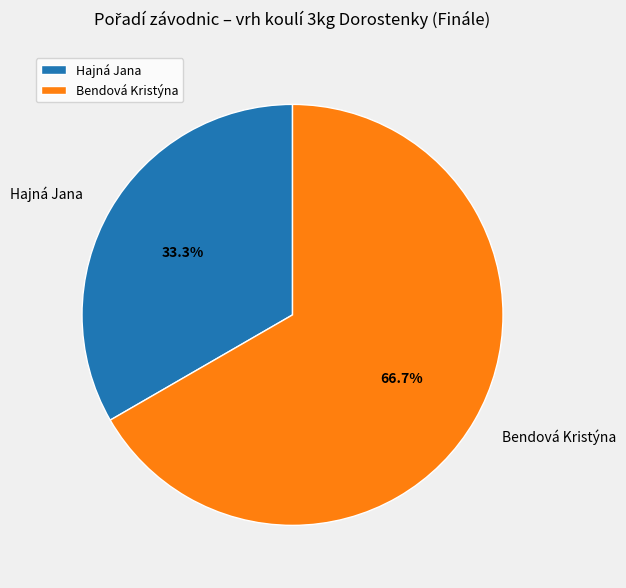

Combined, do Bendová Kristýna and Hajná Jana account for over 50%?

Yes